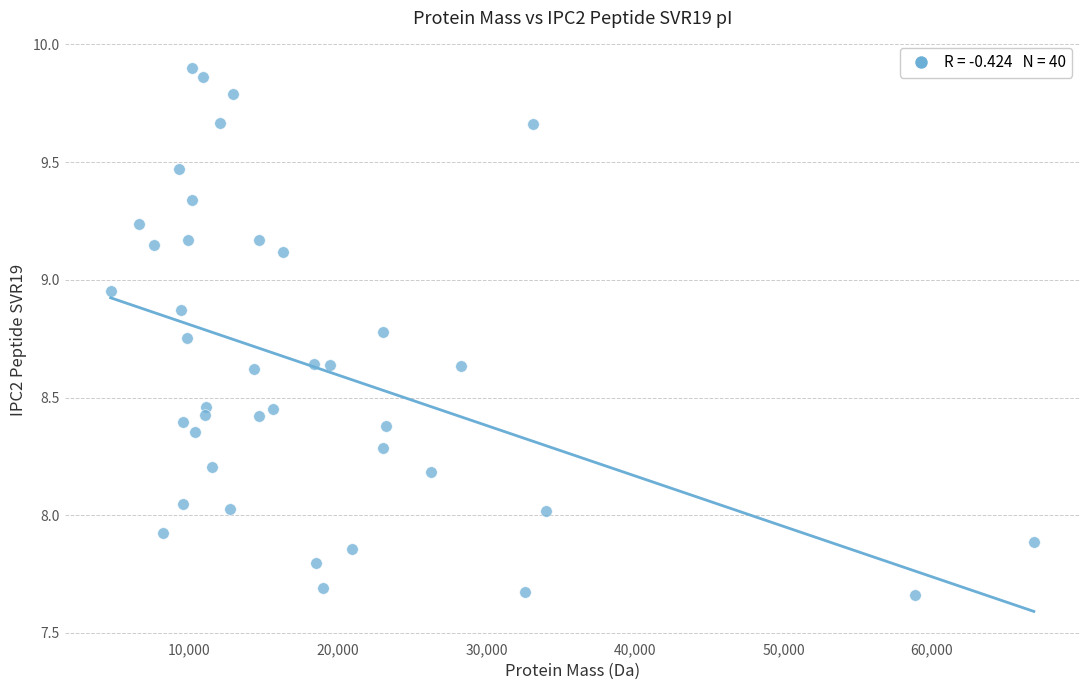

What is the range of Y values (max minus min)?

2.2